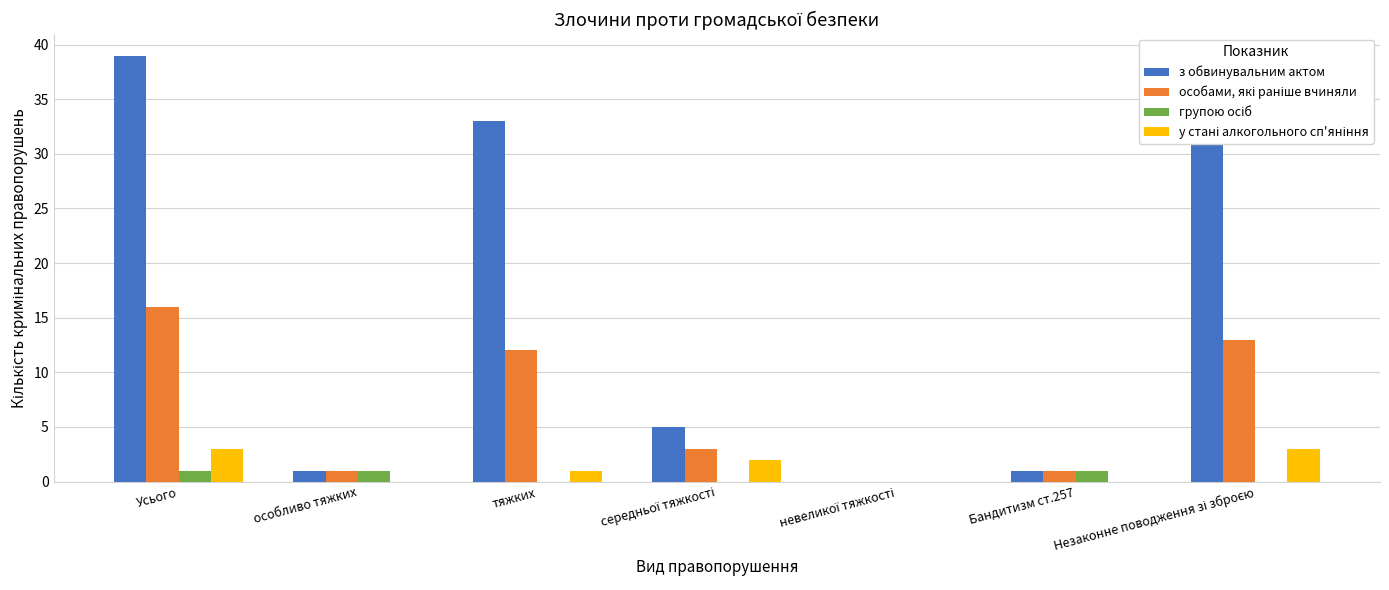

Which series has the largest total across all categories?

з обвинувальним актом